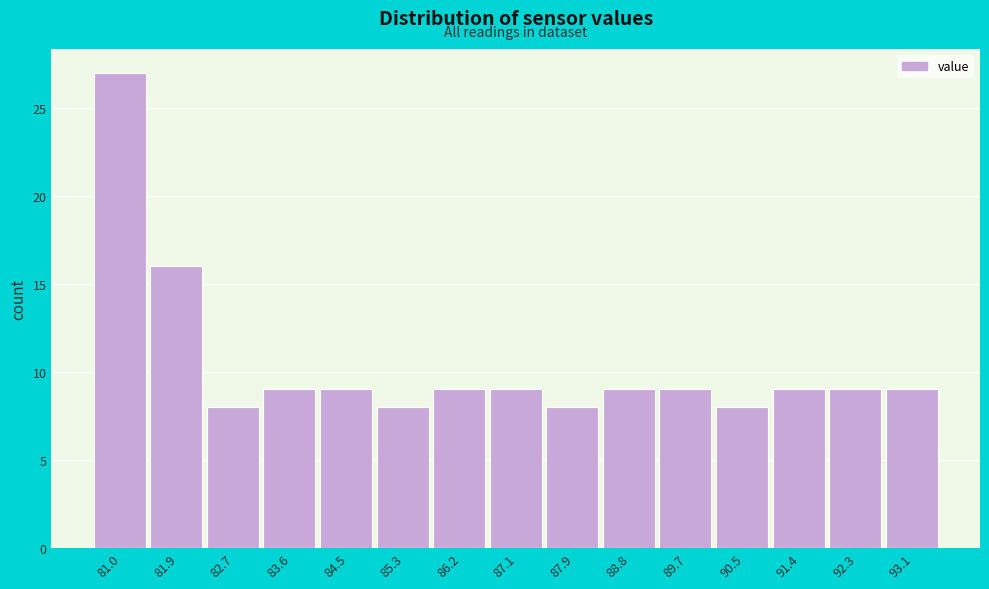

Reading right to left, transcribe all the data shown in this chart.

93.1=9	92.3=9	91.4=9	90.5=8	89.7=9	88.8=9	87.9=8	87.1=9	86.2=9	85.3=8	84.5=9	83.6=9	82.7=8	81.9=16	81.0=27